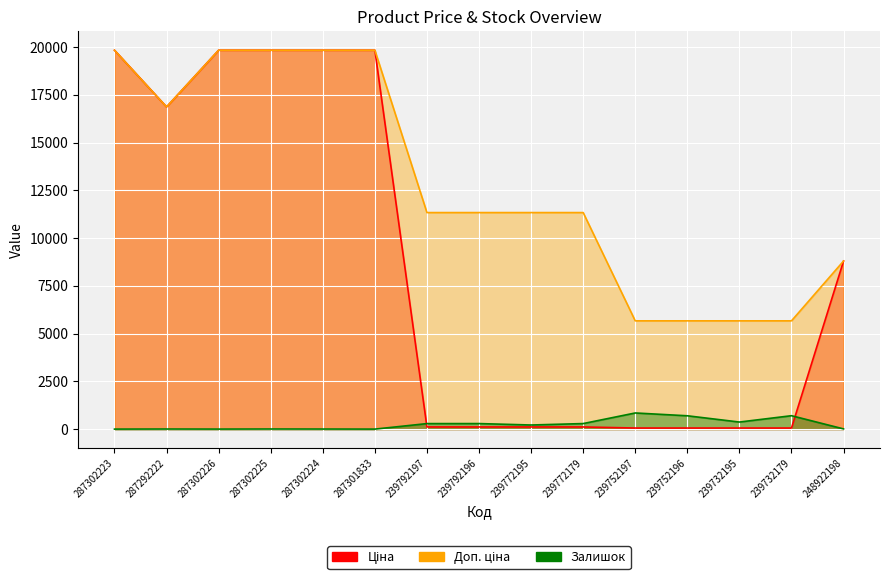

What are all the series names shown in the legend?

Ціна, Доп. ціна, Залишок